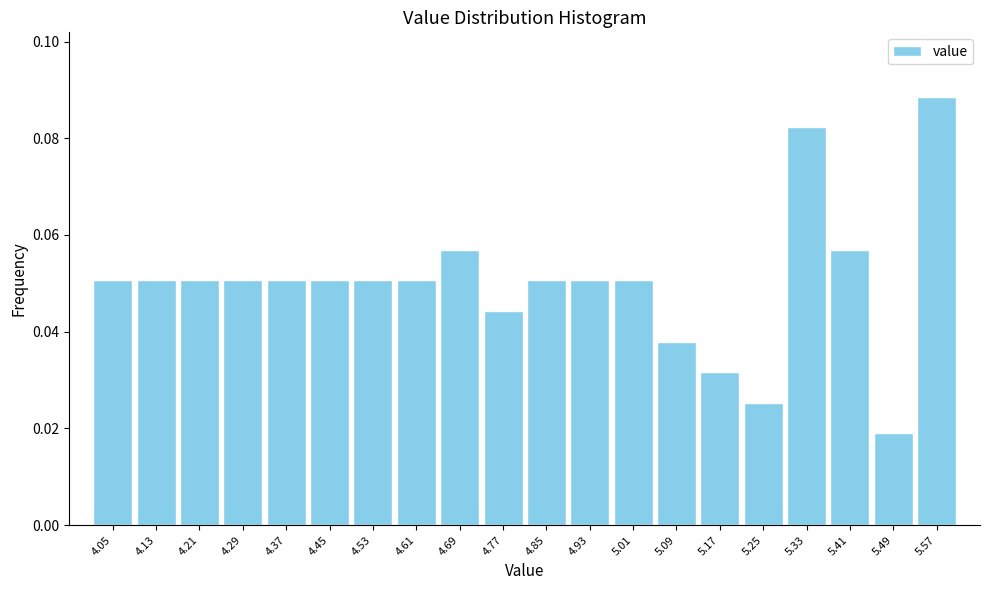

The chart shows a value of 0.0 at 4.53. True or false?

False